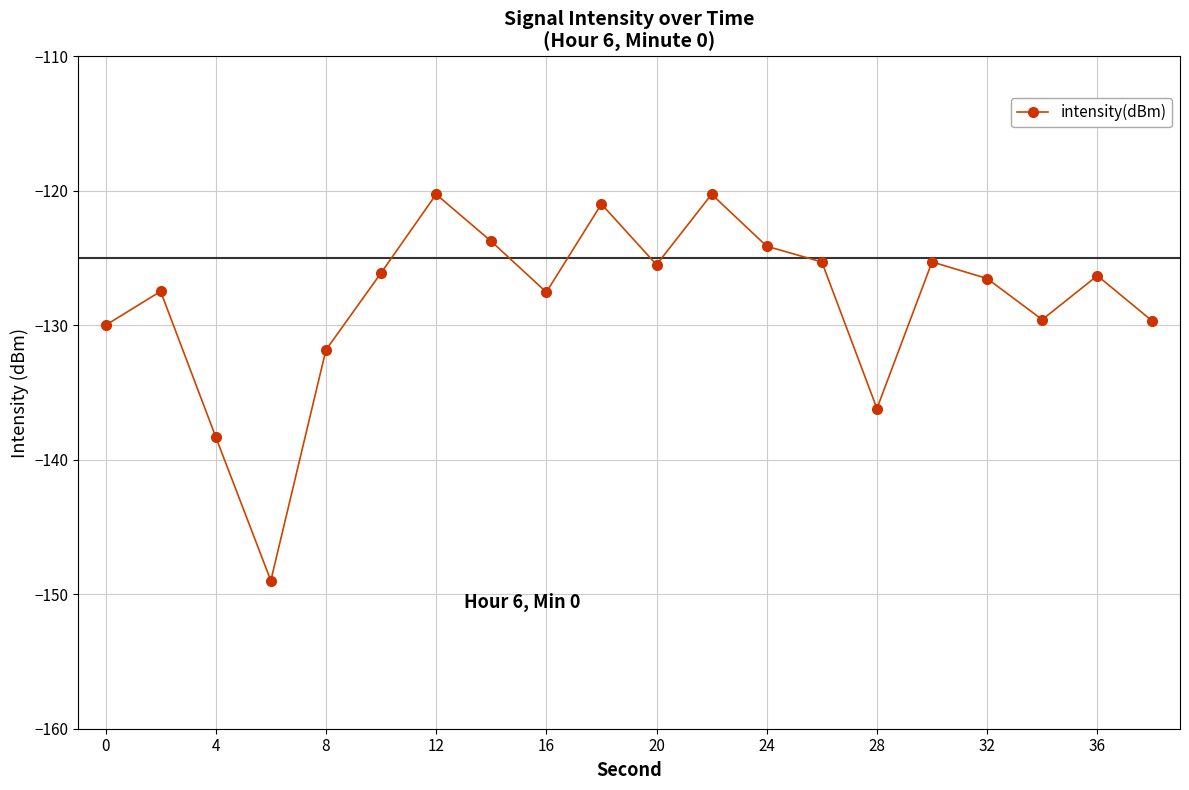

What is the value of the 18th point from the left?

-129.6